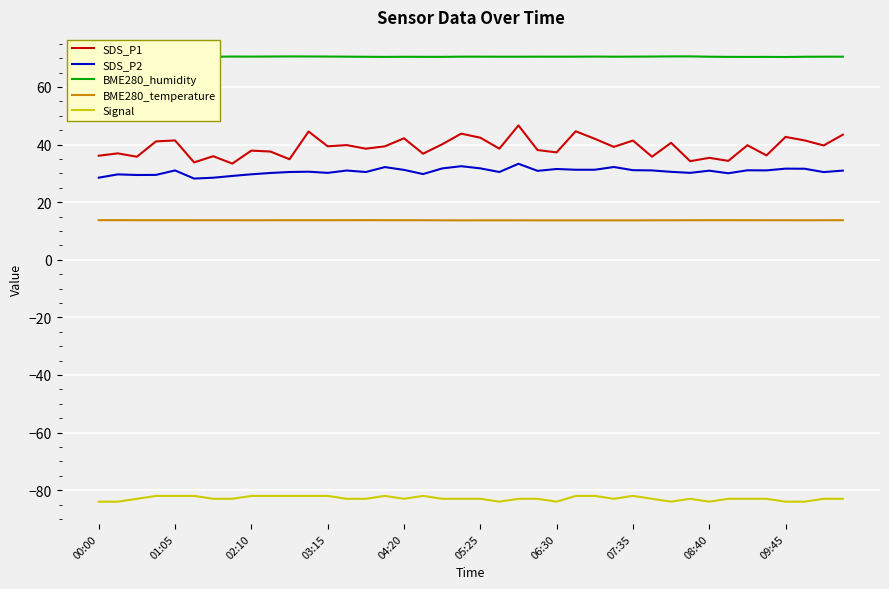

How many categories are shown in the chart?

40